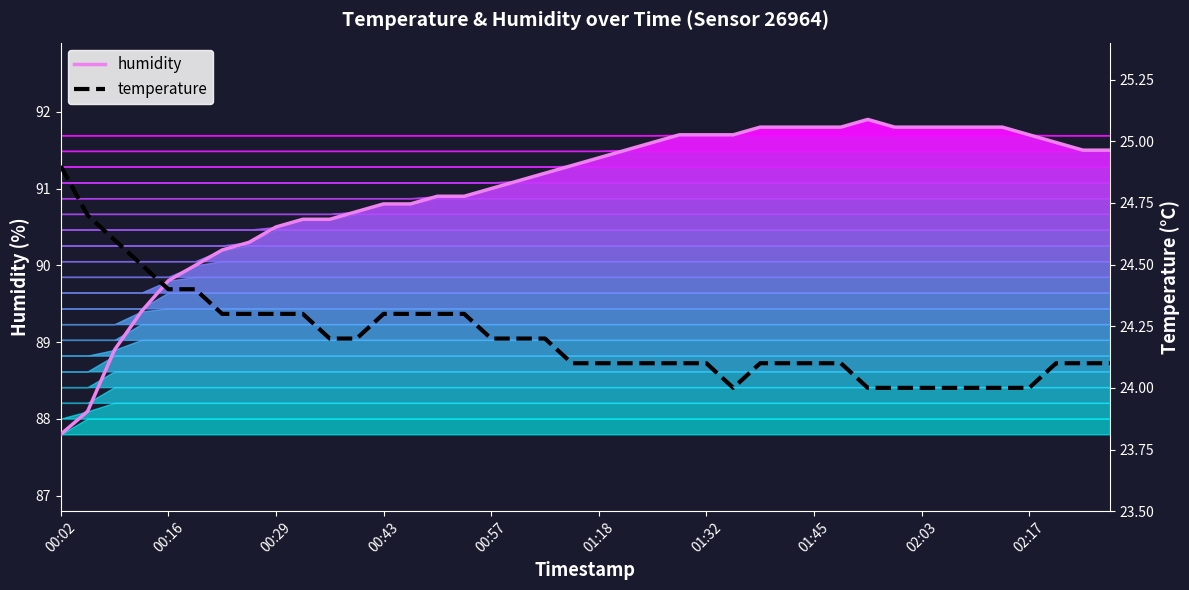

Rank the series at 29 from highest to lowest value.

humidity, temperature